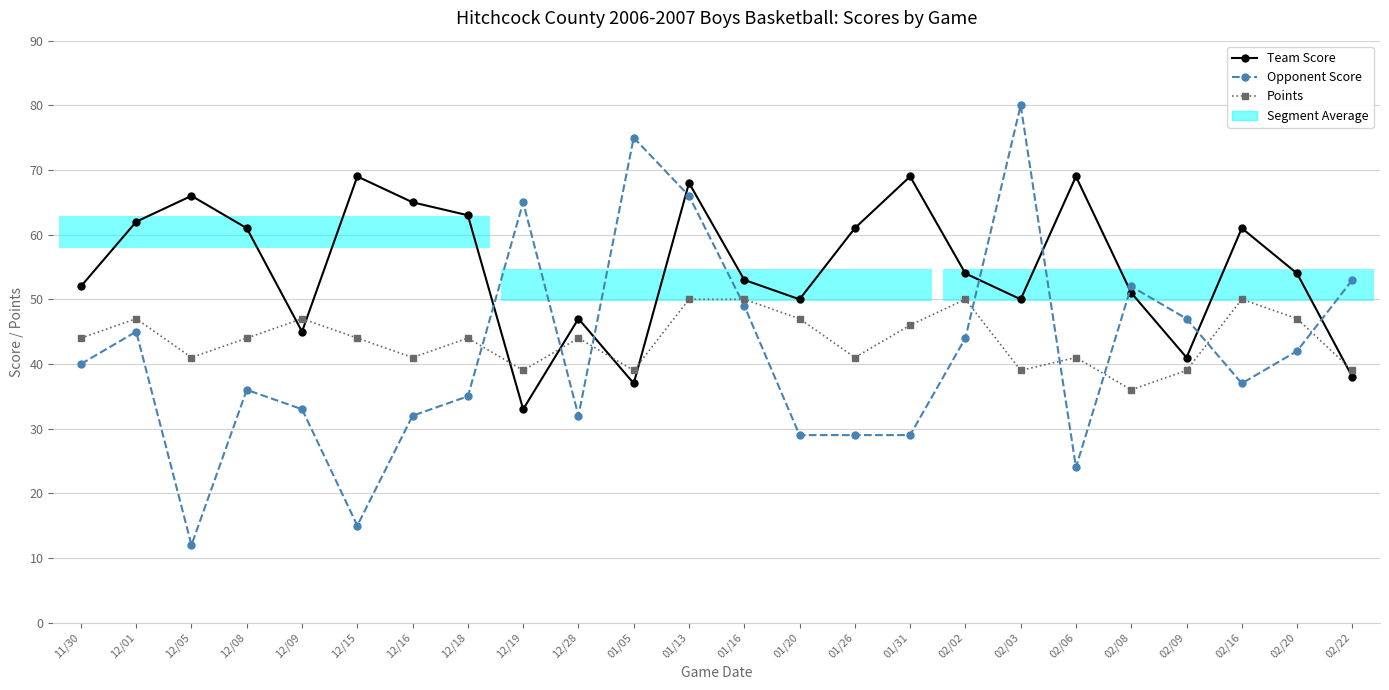

At which category is the sum across all series the highest?

01/13